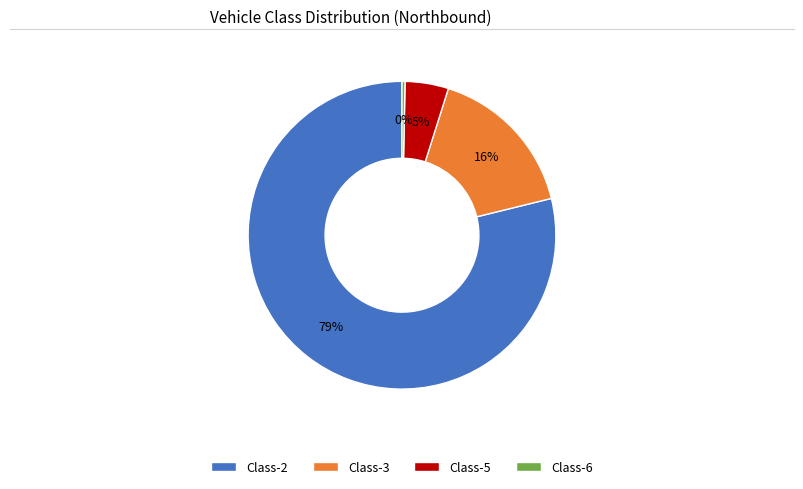

Is the sum of Class-2 and Class-3 greater than half?

Yes